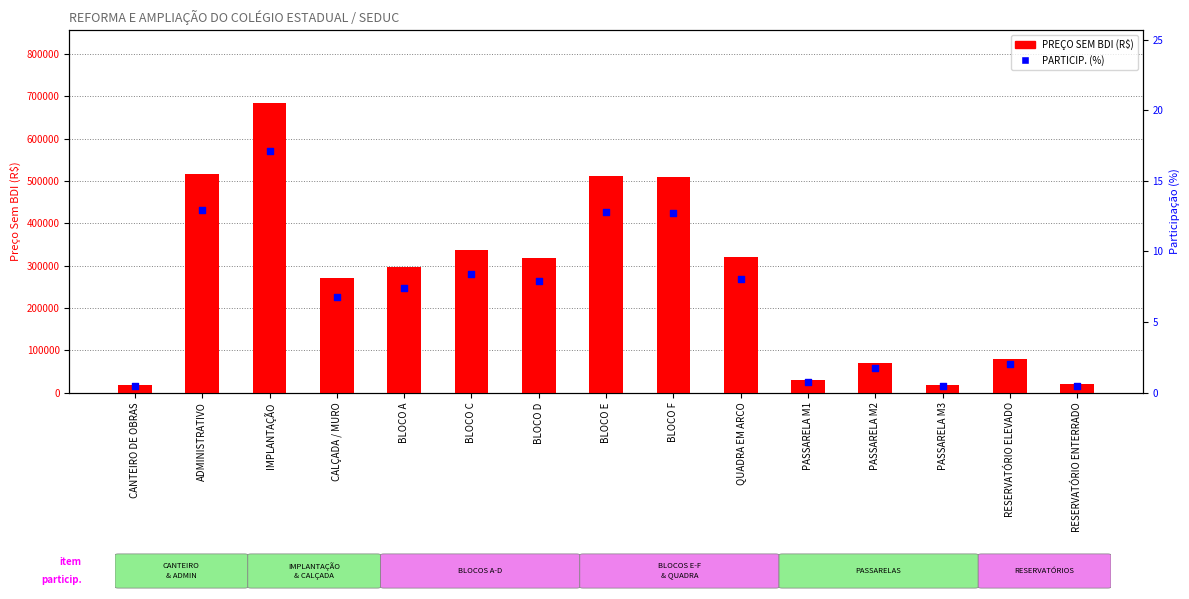

Which series has the largest total across all categories?

PREÇO SEM BDI (R$)